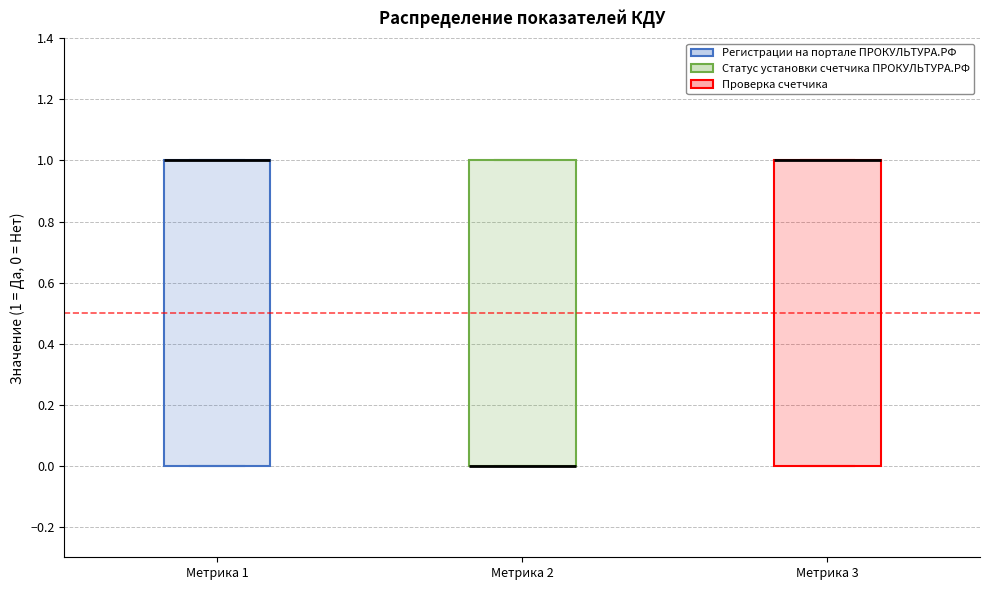

Where is the lower edge of the box for Метрика 3 on the y-axis? The values are not printed on the chart, so give them approximately, as read against the axis.

0